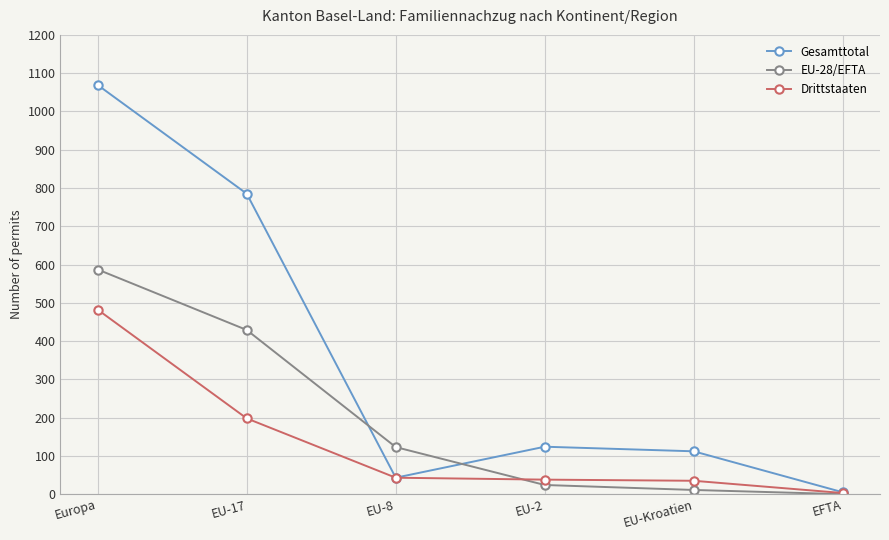

Does the chart display data point markers on the line(s)?

Yes